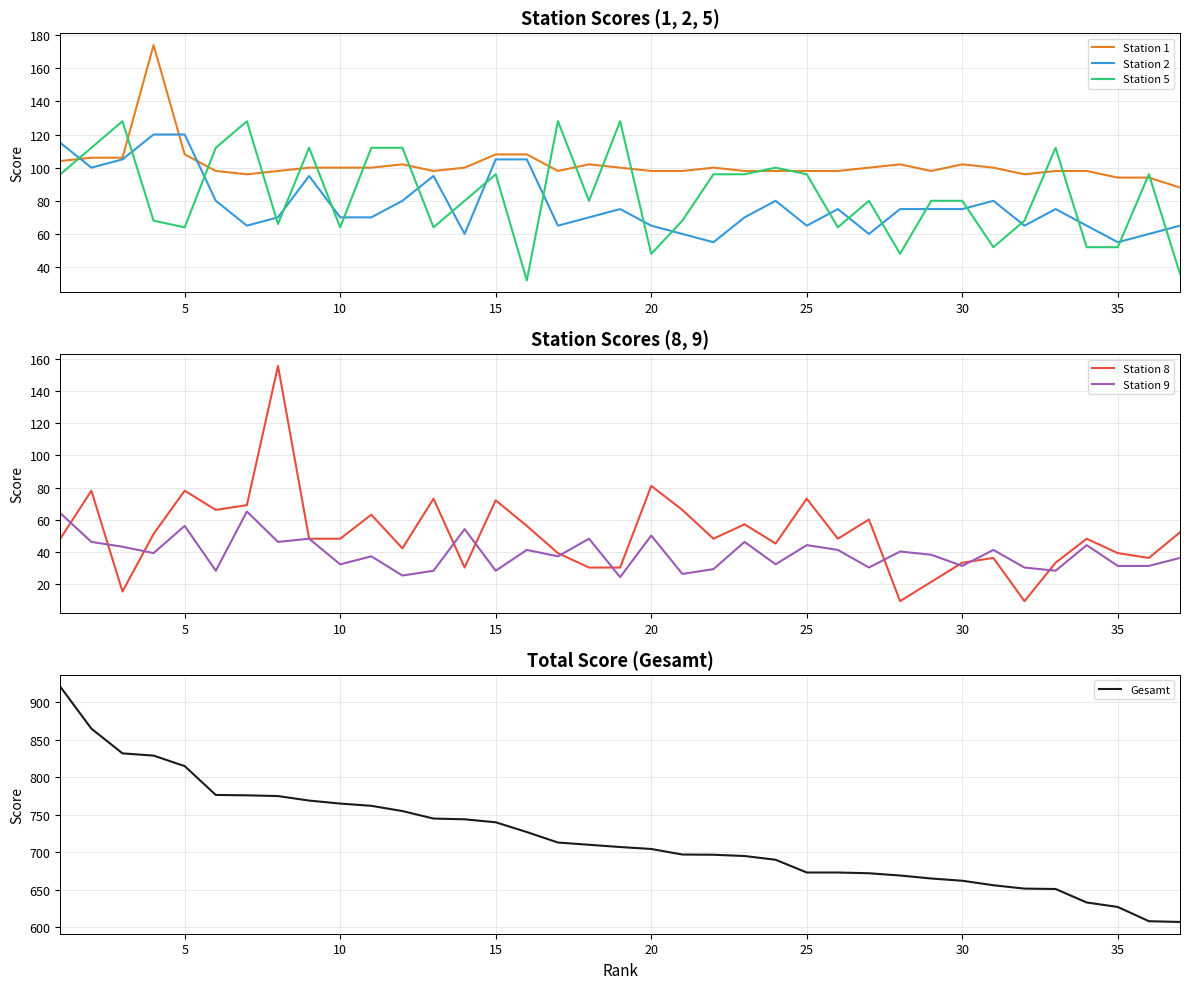

What is the maximum value for Station 2?

120